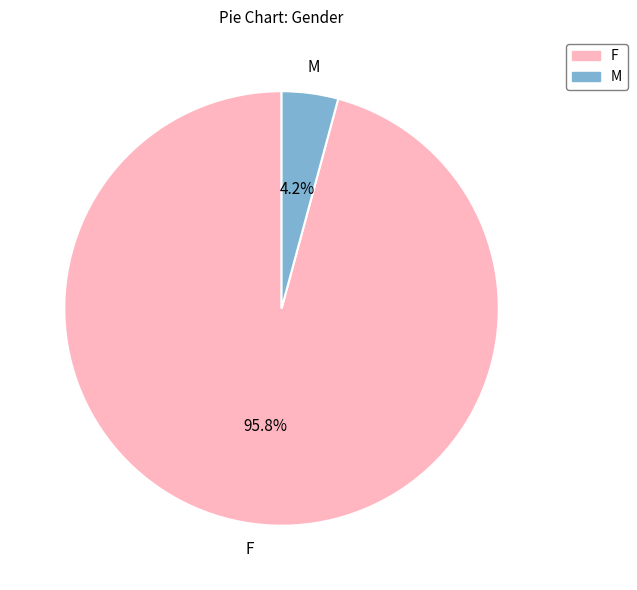

How many slices are in this pie chart?

2